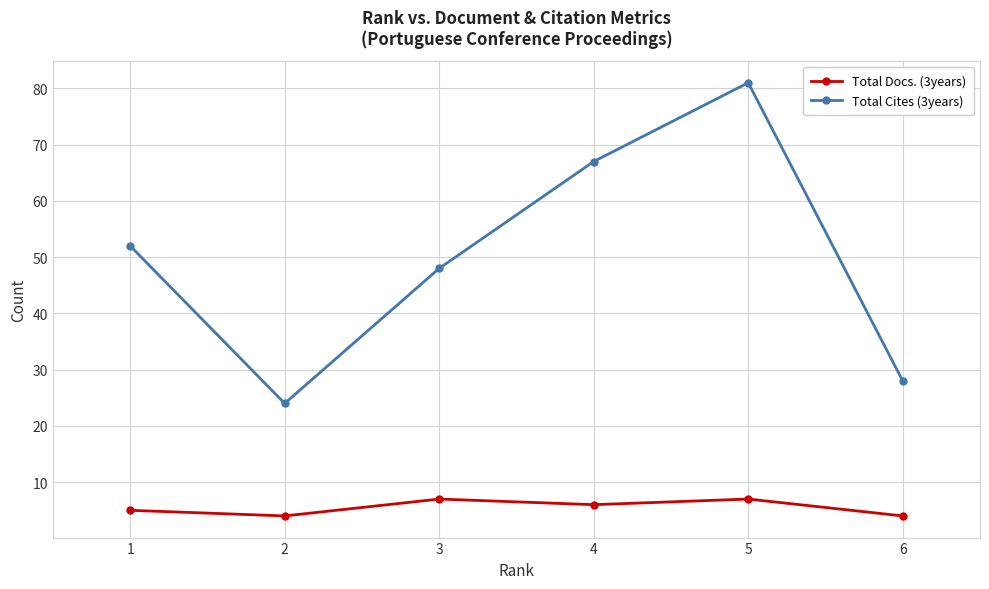

Reading left to right, transcribe all the data shown in this chart.

Total Docs. (3years): 5	4	7	6	7	4
Total Cites (3years): 52	24	48	67	81	28